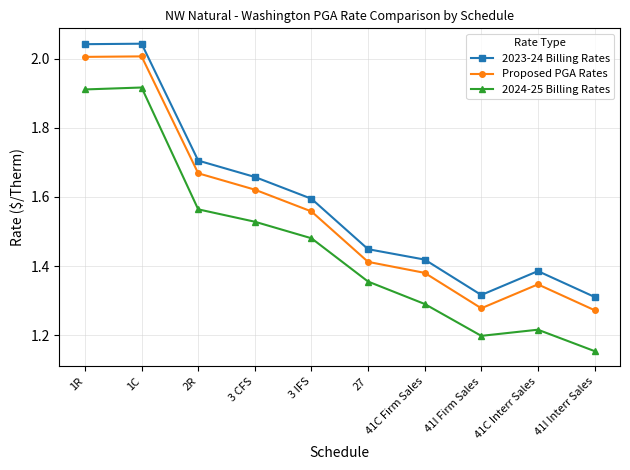

What is the difference between the highest and lowest values at 41C Interr Sales?

0.2